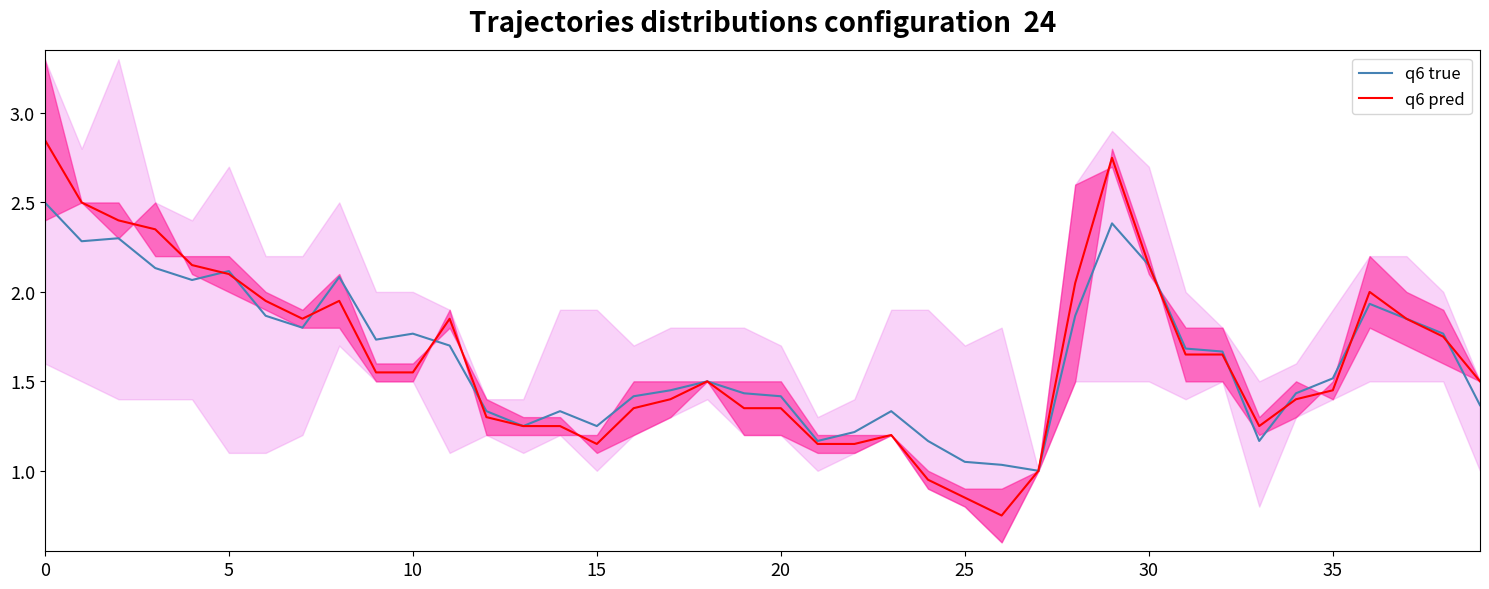

At how many categories does at least one series exceed 1?

39